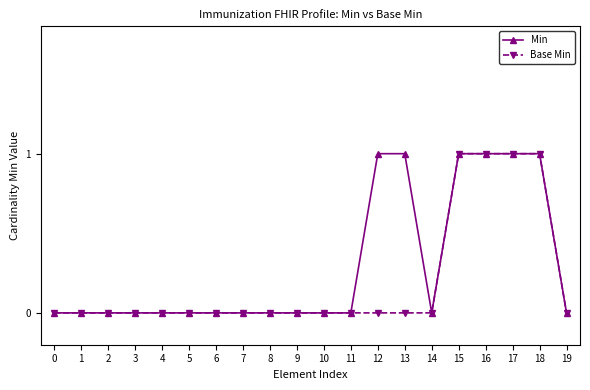

Which series has the largest total across all categories?

Min